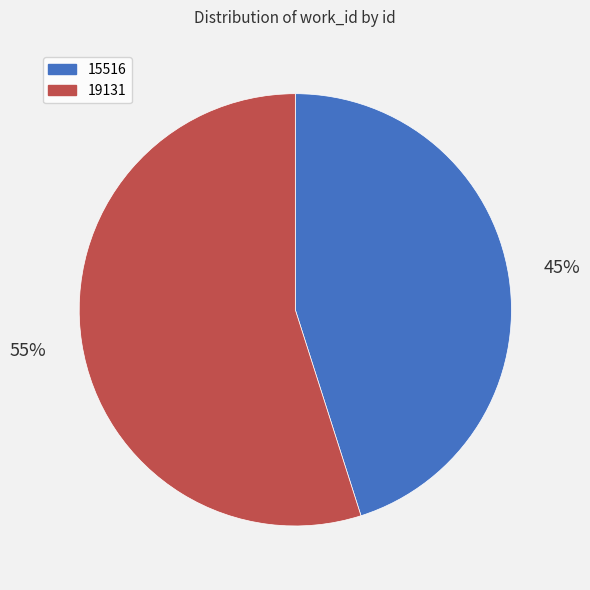

What is the smallest slice in the pie chart?

15516